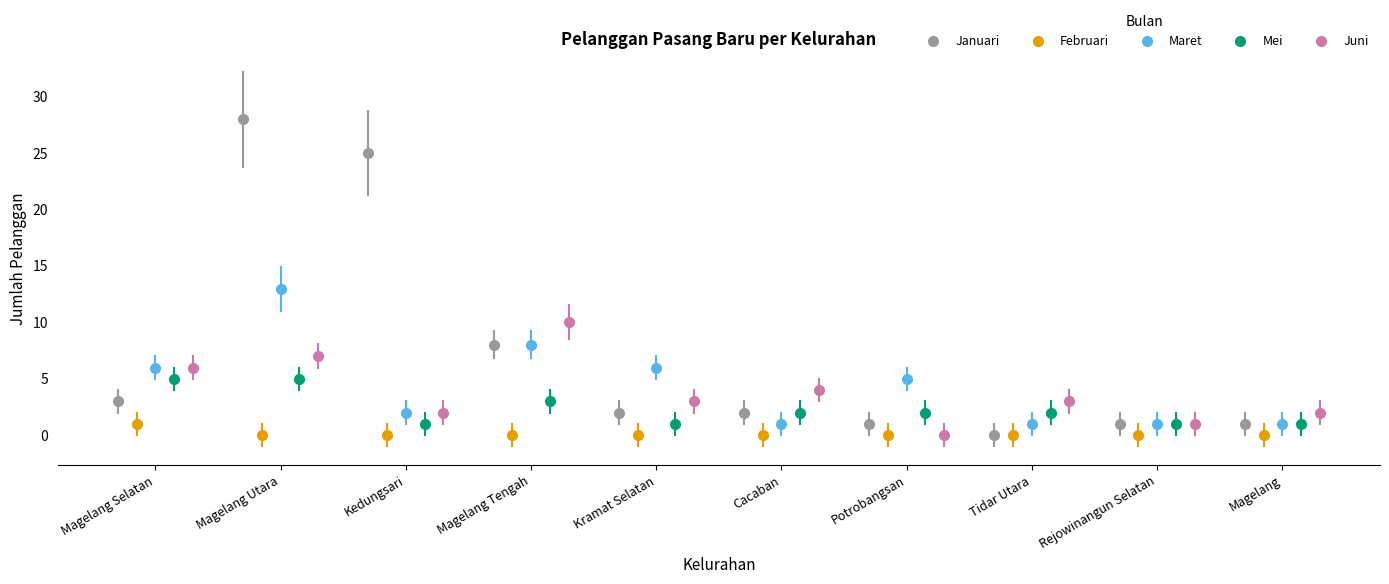

What is the difference between the maximum and minimum values in the Mei series?

4